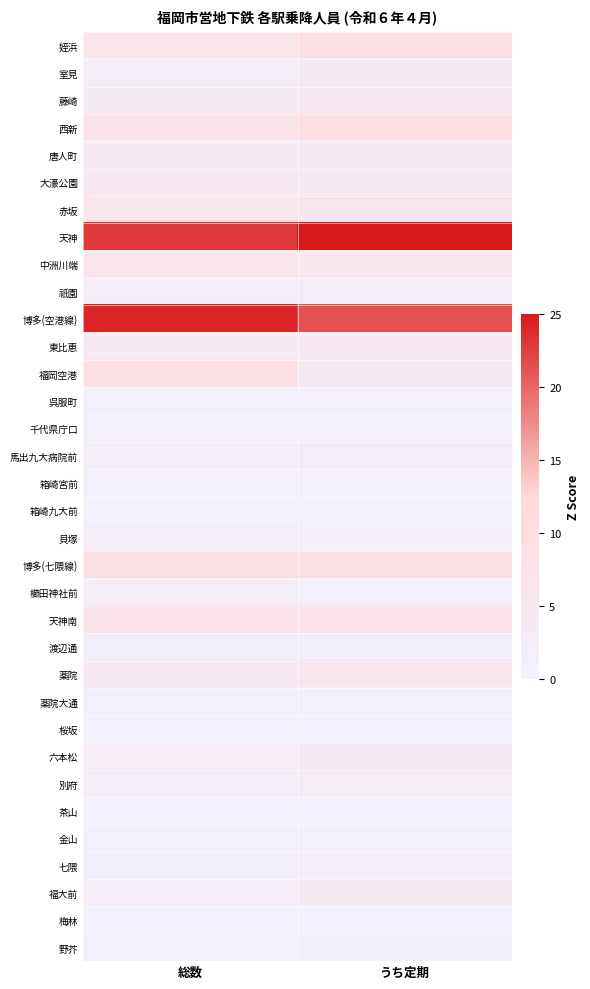

Reading left to right, what are all the values shown in this chart?

姪浜: 総数=6.7	うち定期=9.3
室見: 総数=2.4	うち定期=3.2
藤崎: 総数=3.6	うち定期=4.4
西新: 総数=7.5	うち定期=10.2
唐人町: 総数=4.1	うち定期=3.7
大濠公園: 総数=4.3	うち定期=3.8
赤坂: 総数=6.0	うち定期=6.4
天神: 総数=22.9	うち定期=25.0
中洲川端: 総数=6.1	うち定期=5.0
祇園: 総数=2.3	うち定期=2.2
博多(空港線): 総数=24.2	うち定期=21.2
東比恵: 総数=3.7	うち定期=4.5
福岡空港: 総数=9.4	うち定期=3.7
呉服町: 総数=1.2	うち定期=1.2
千代県庁口: 総数=1.3	うち定期=1.3
馬出九大病院前: 総数=1.9	うち定期=2.4
箱崎宮前: 総数=1.1	うち定期=1.0
箱崎九大前: 総数=0.7	うち定期=0.5
貝塚: 総数=2.2	うち定期=1.7
博多(七隈線): 総数=8.9	うち定期=8.8
櫛田神社前: 総数=2.5	うち定期=1.2
天神南: 総数=7.3	うち定期=7.2
渡辺通: 総数=1.7	うち定期=1.4
薬院: 総数=4.7	うち定期=5.9
薬院大通: 総数=1.3	うち定期=0.8
桜坂: 総数=0.5	うち定期=0.3
六本松: 総数=3.1	うち定期=3.2
別府: 総数=2.4	うち定期=3.1
茶山: 総数=0.7	うち定期=0.5
金山: 総数=0.8	うち定期=0.9
七隈: 総数=1.5	うち定期=1.7
福大前: 総数=2.6	うち定期=3.8
梅林: 総数=0.2	うち定期=0.0
野芥: 総数=1.3	うち定期=1.5